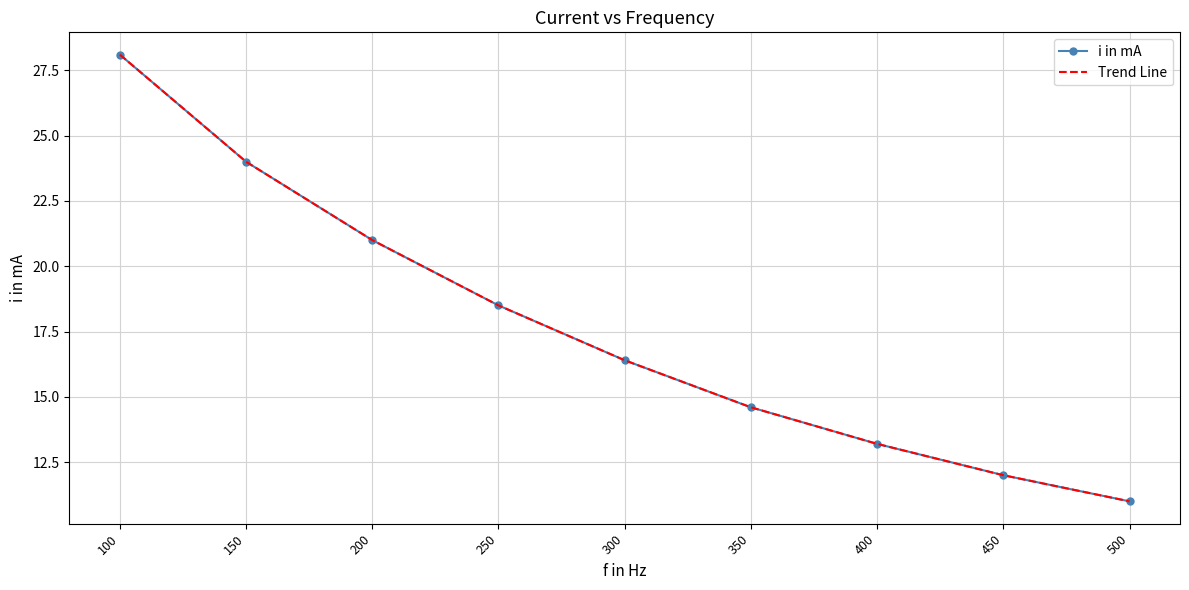

How many series are shown in this chart?

2